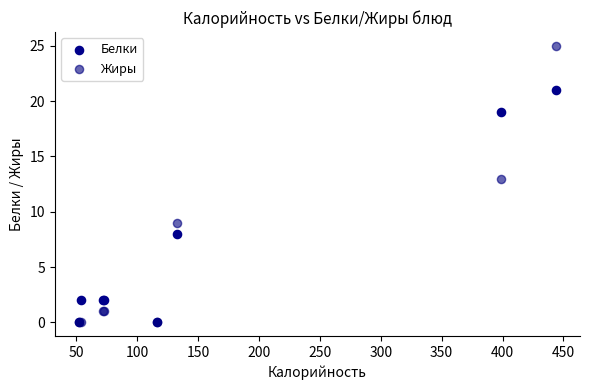

In the Жиры series, what Y value is closest to 12?

13